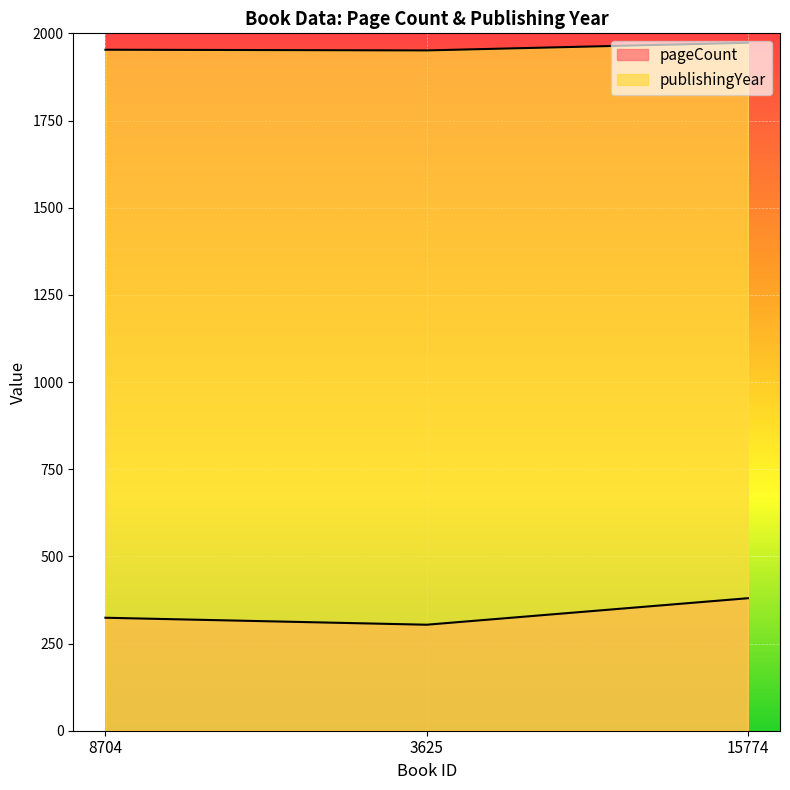

What is the difference between the second highest and minimum values in the pageCount series?

20